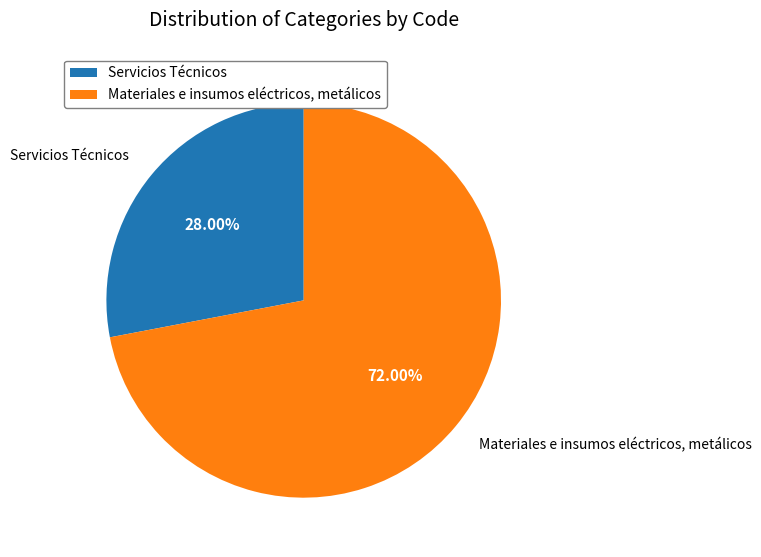

Which category has the smallest portion of the pie?

Servicios Técnicos